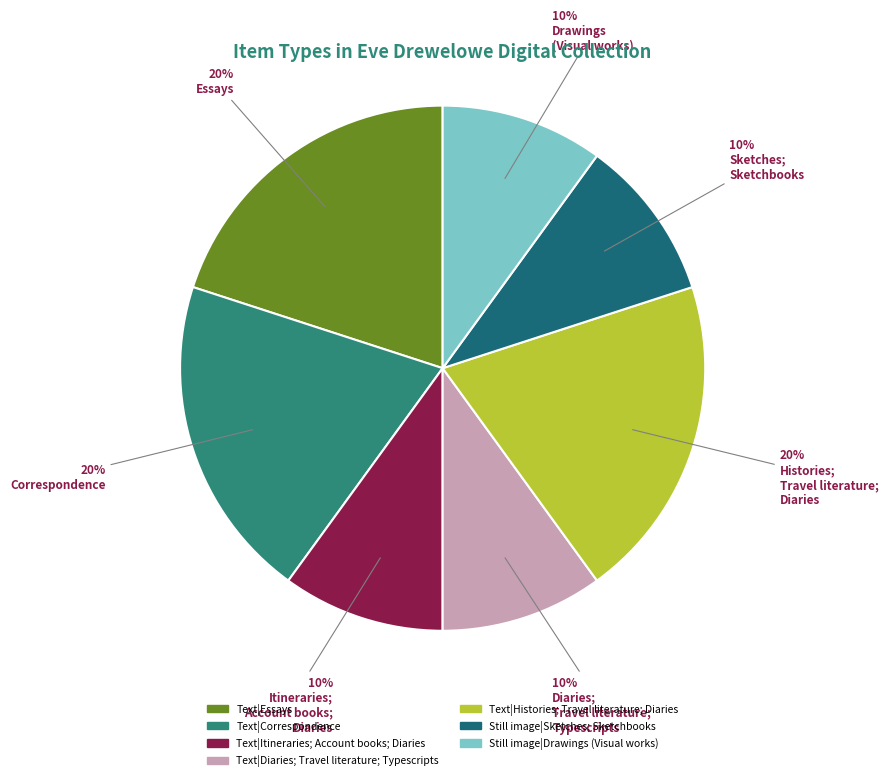

What is the largest slice in the pie chart?

Text|Essays